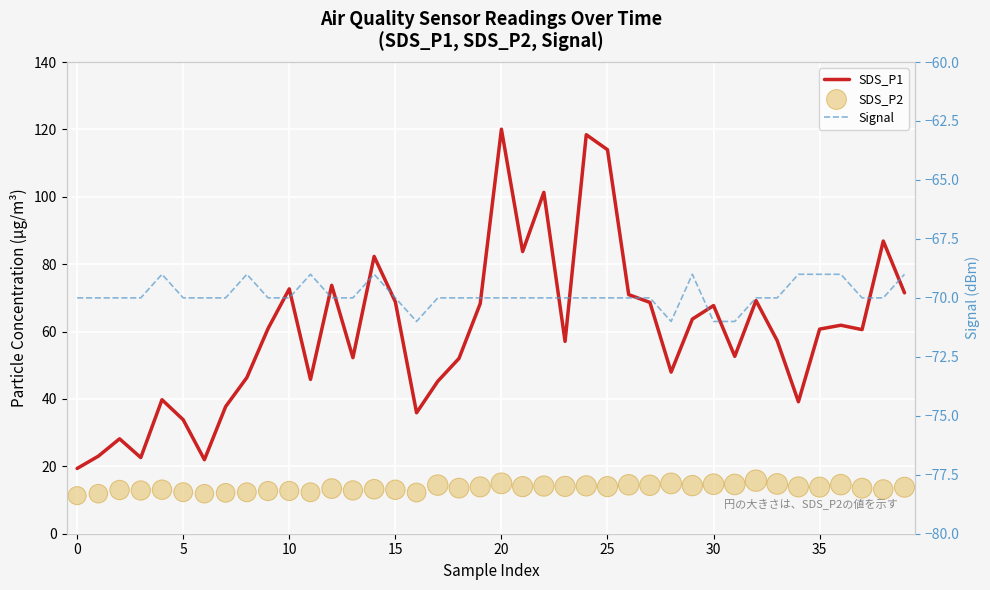

Which series has the largest total across all categories?

SDS_P1